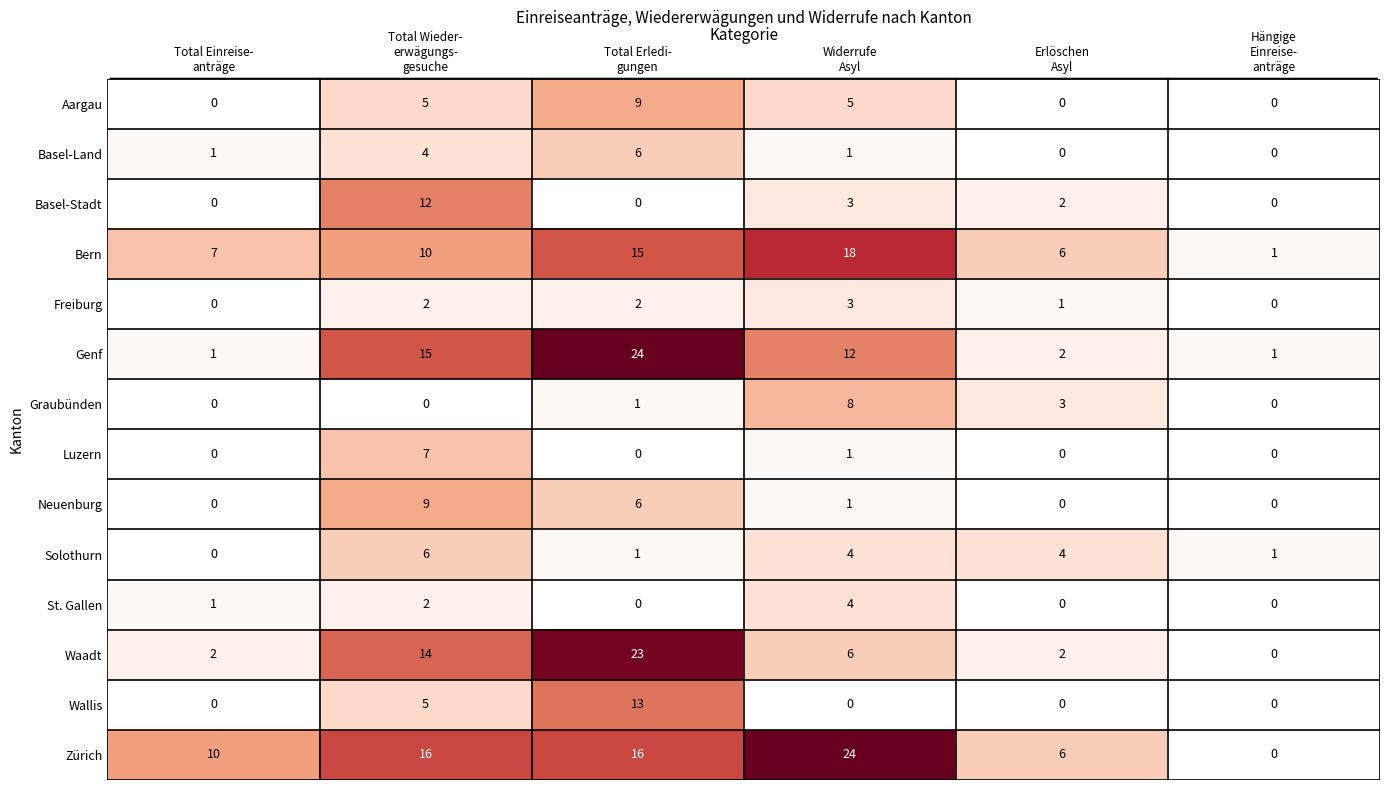

Count the number of categories in the chart.

6